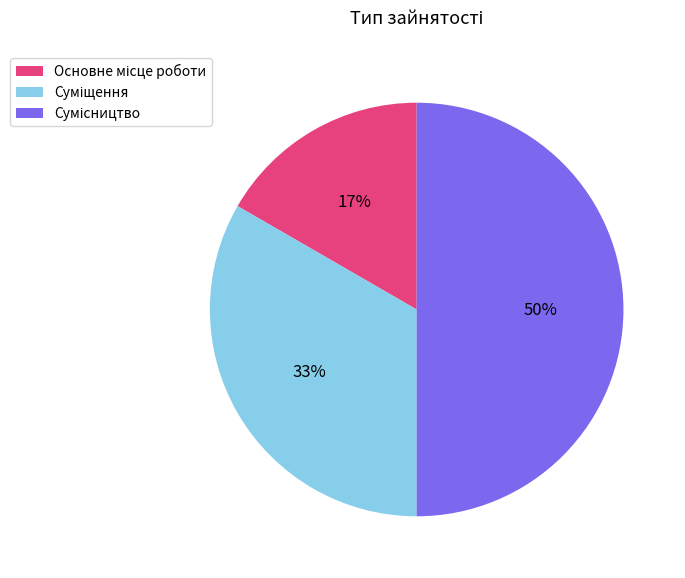

To the nearest percent, what is the difference between the largest and smallest slice percentages?

33%